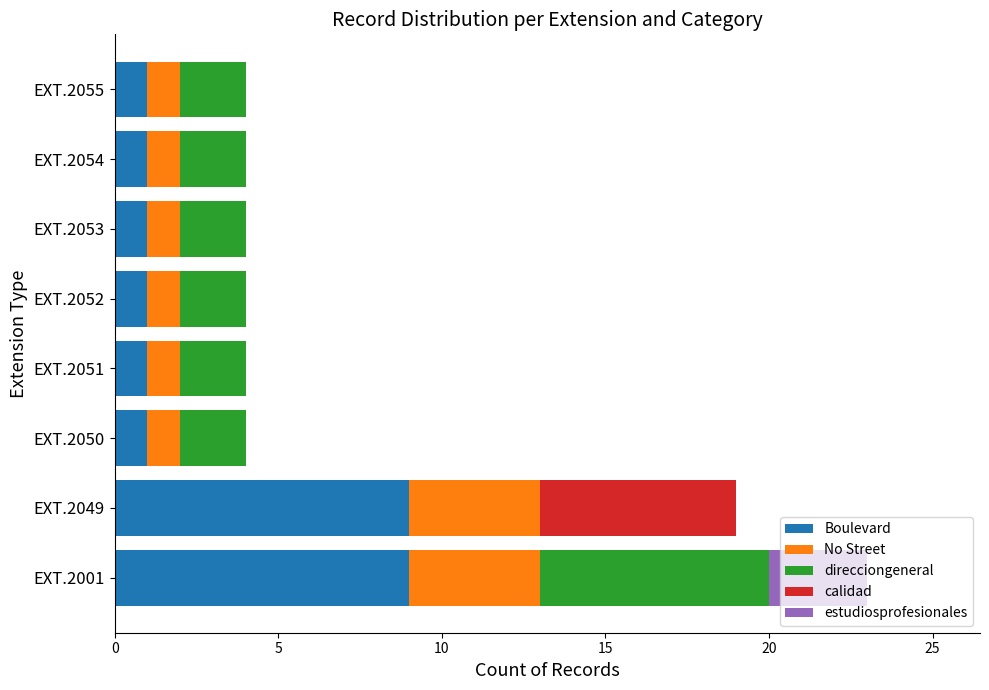

What is the sum of the Boulevard values at EXT.2052 and EXT.2001?

10